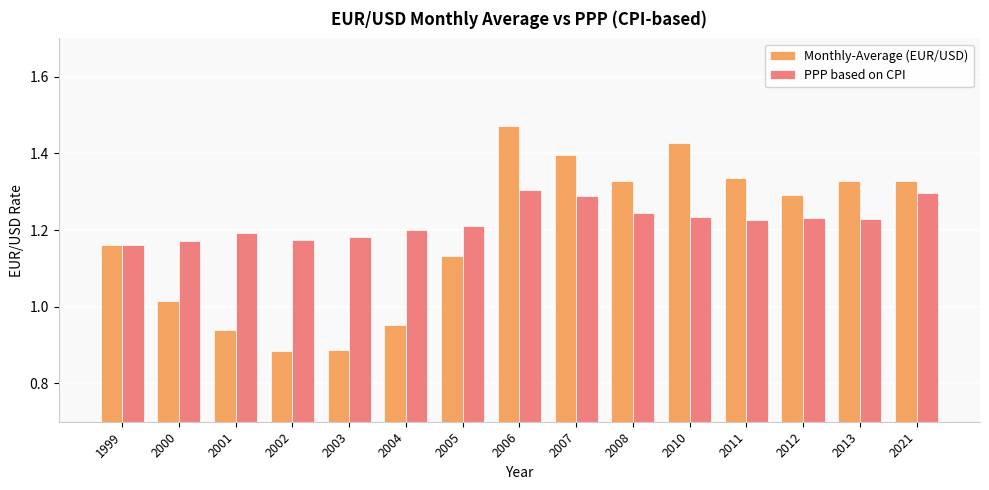

Which category has the lowest value in the PPP based on CPI series?

1999